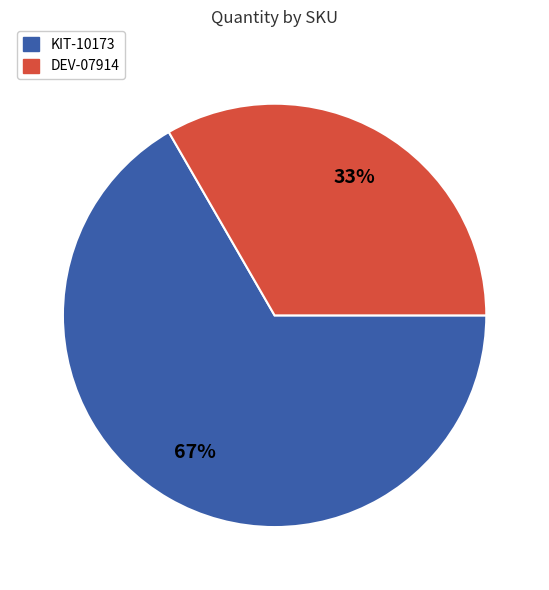

Does DEV-07914 account for over 50% of the chart?

No